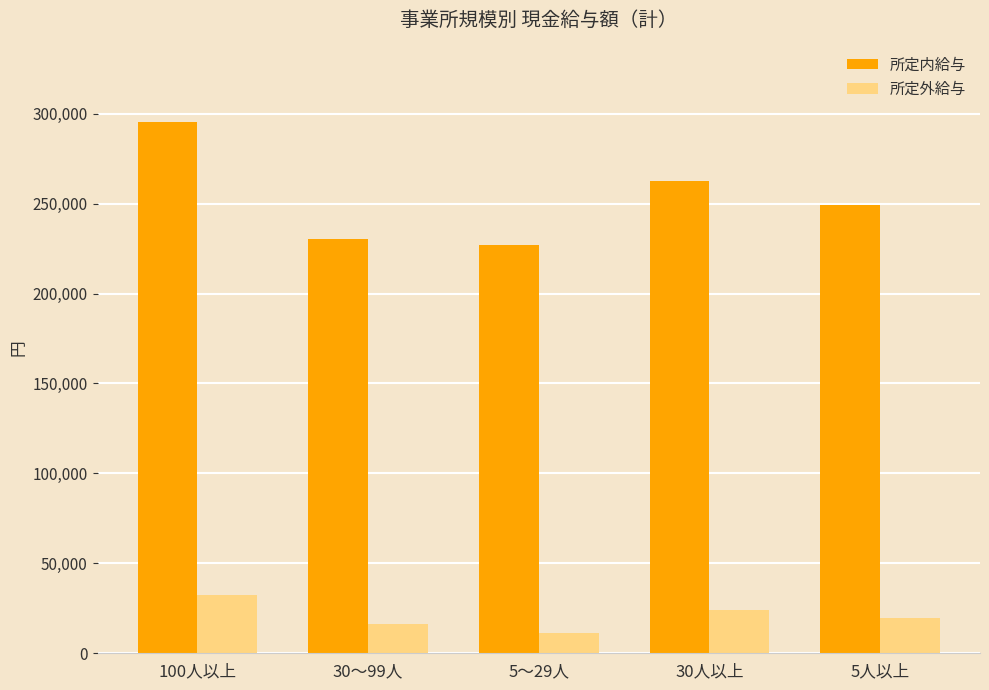

What are all the series names shown in the legend?

所定内給与, 所定外給与